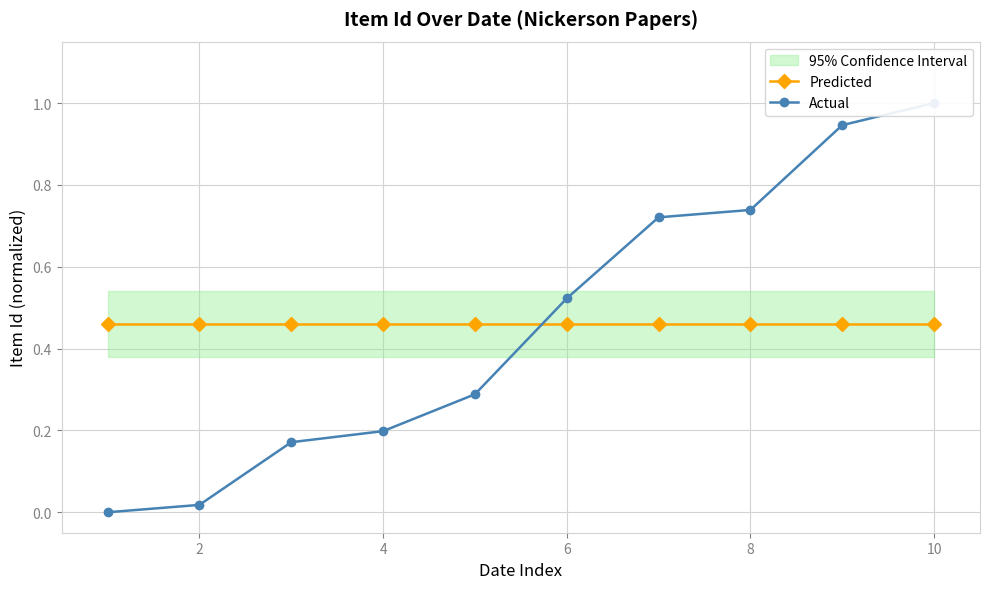

Which series has the largest range (max minus min)?

Actual